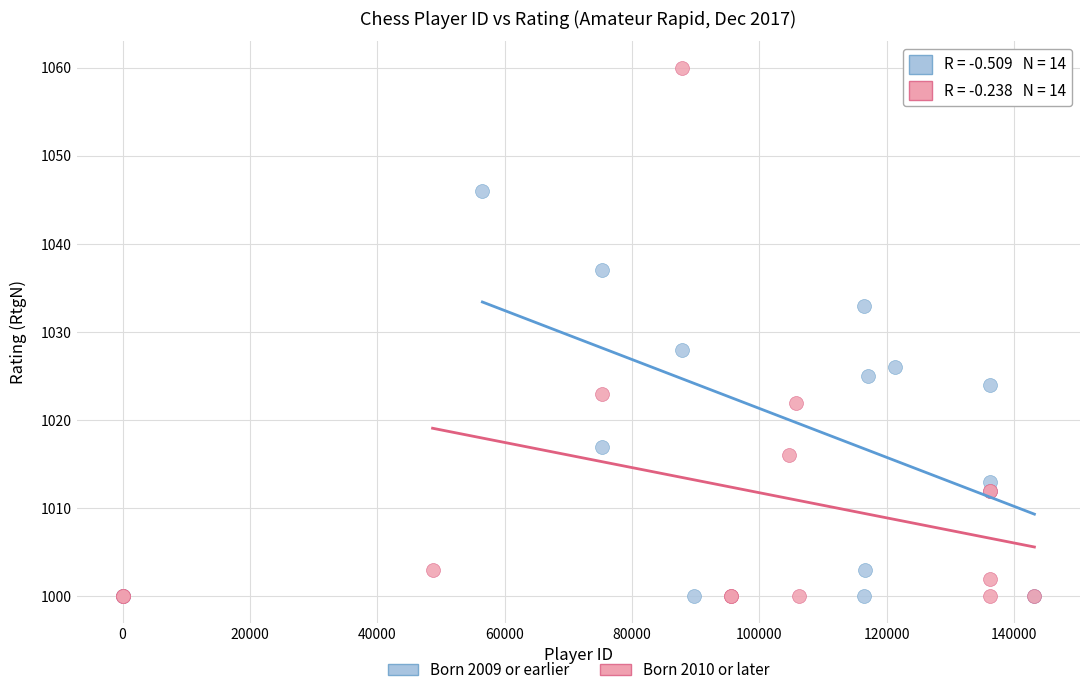

Which series has the widest spread of Y values?

Born 2010 or later